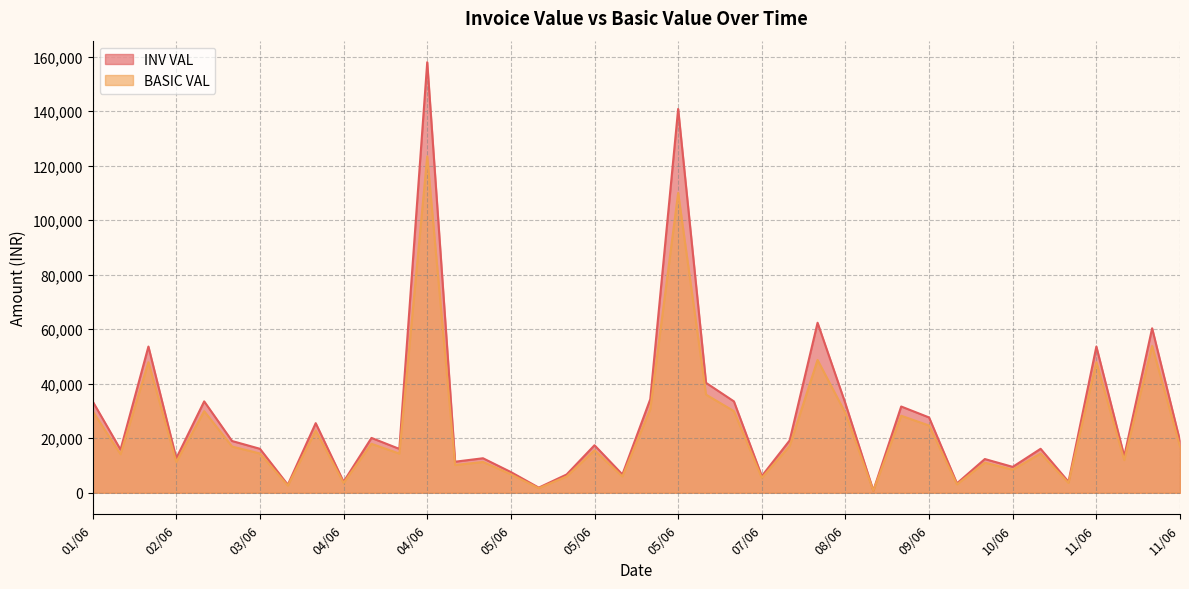

What is the label of the 8th point from the left?

04/06